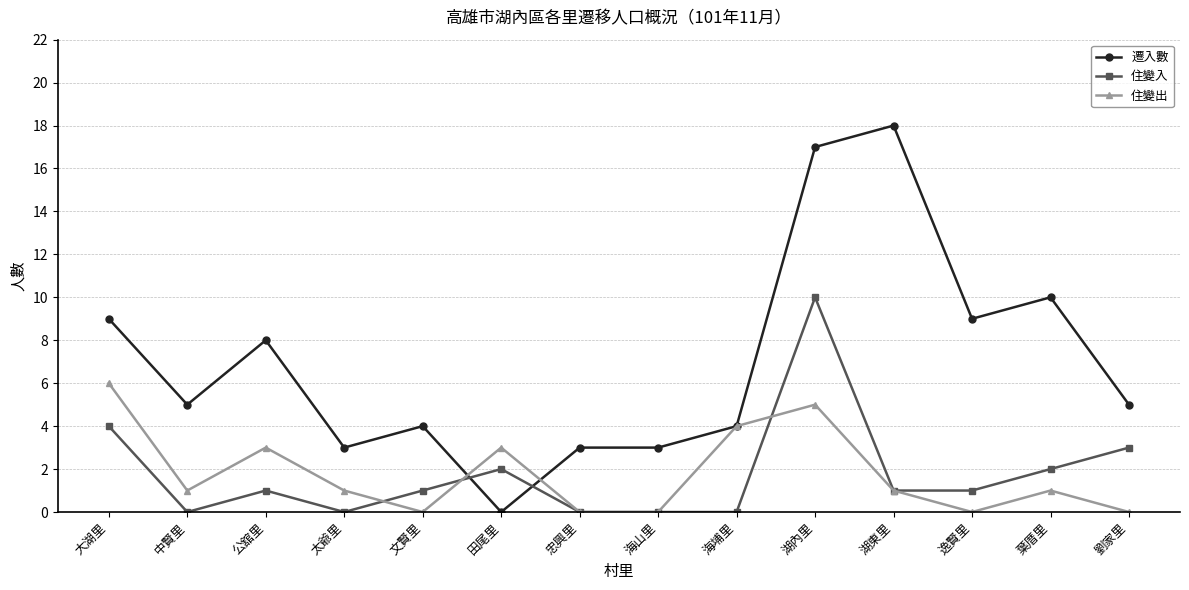

Which category has the highest value across all series?

湖東里